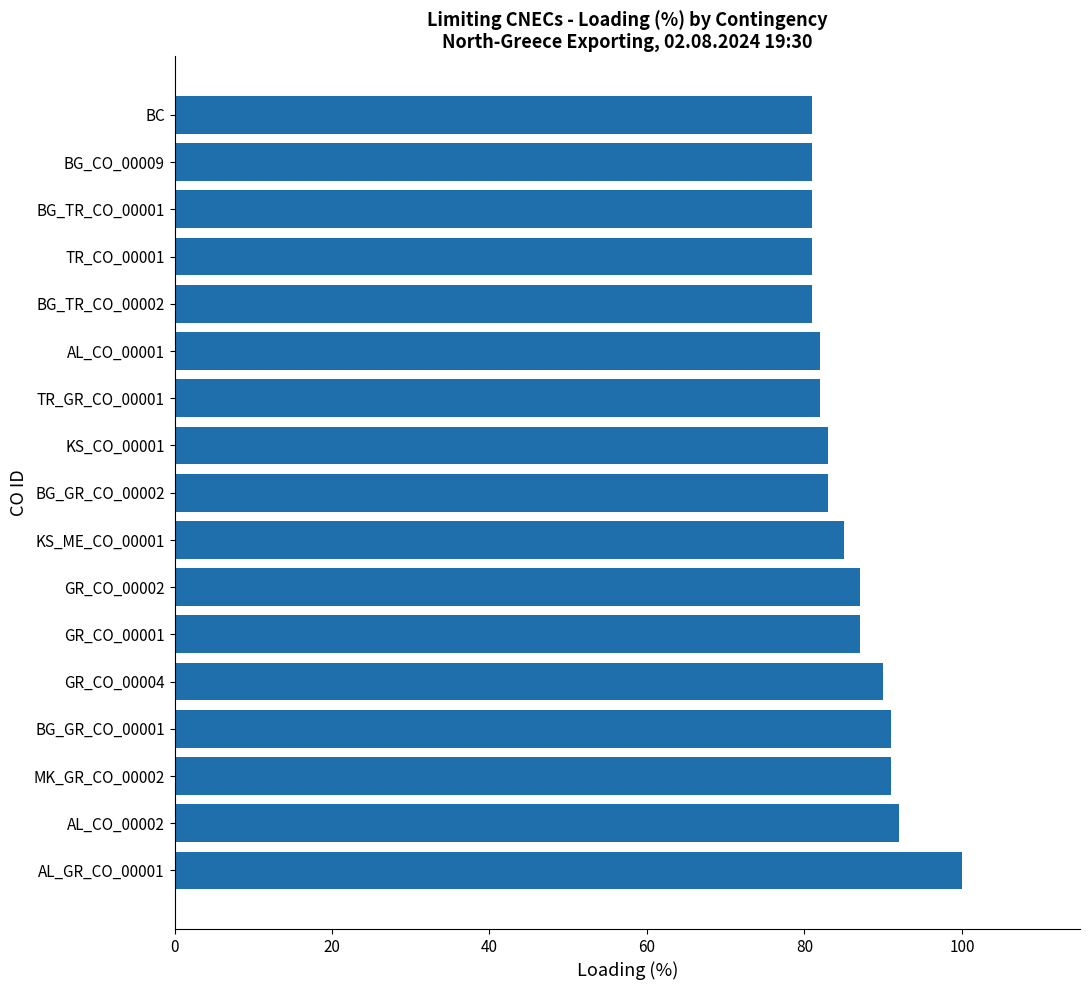

Reading bottom to top, what are all the values shown in this chart?

AL_GR_CO_00001=100	AL_CO_00002=92	MK_GR_CO_00002=91	BG_GR_CO_00001=91	GR_CO_00004=90	GR_CO_00001=87	GR_CO_00002=87	KS_ME_CO_00001=85	BG_GR_CO_00002=83	KS_CO_00001=83	TR_GR_CO_00001=82	AL_CO_00001=82	BG_TR_CO_00002=81	TR_CO_00001=81	BG_TR_CO_00001=81	BG_CO_00009=81	BC=81